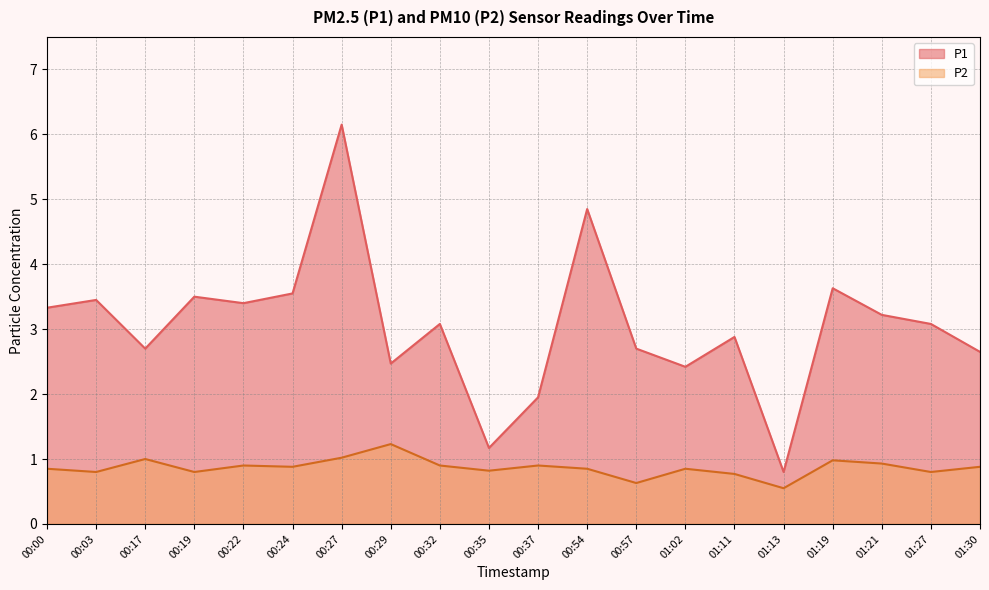

Reading right to left, transcribe all the data shown in this chart.

P1: 2.6	3.1	3.2	3.6	0.8	2.9	2.4	2.7	4.8	1.9	1.2	3.1	2.5	6.2	3.5	3.4	3.5	2.7	3.5	3.3
P2: 0.9	0.8	0.9	1.0	0.6	0.8	0.8	0.6	0.8	0.9	0.8	0.9	1.2	1.0	0.9	0.9	0.8	1.0	0.8	0.8